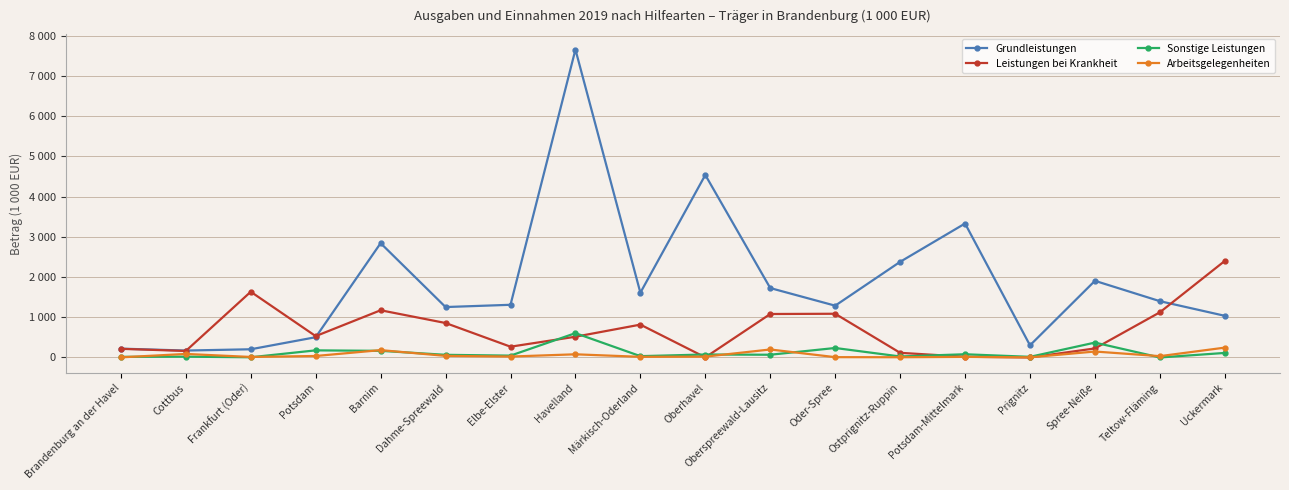

After their last crossing, which series has the higher values: Sonstige Leistungen or Arbeitsgelegenheiten?

Arbeitsgelegenheiten